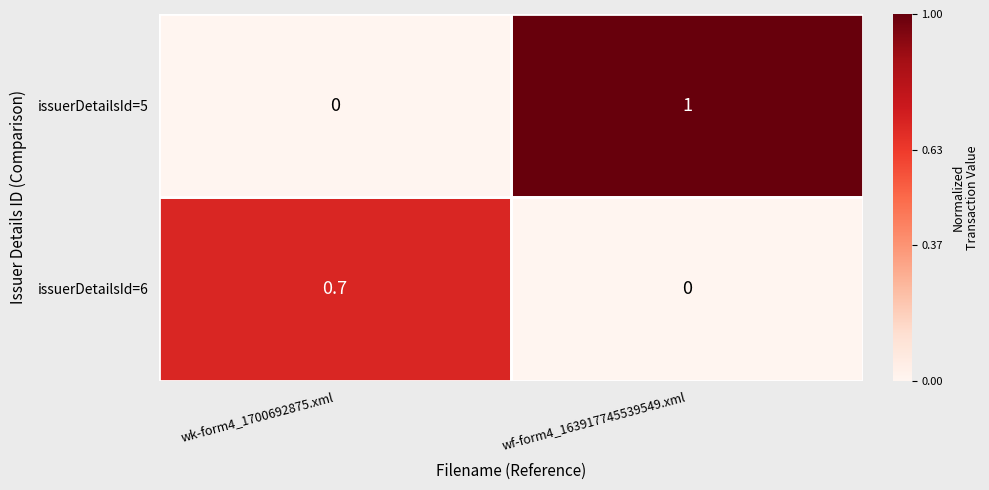

At wk-form4_1700692875.xml, list the series in order from largest to smallest.

issuerDetailsId=6, issuerDetailsId=5